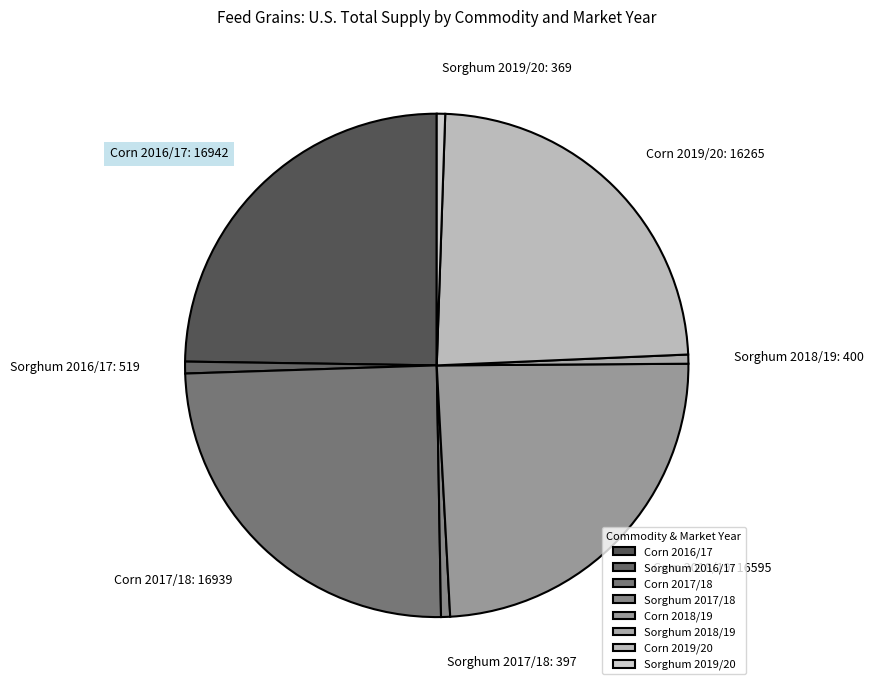

Does any single category account for the majority?

No